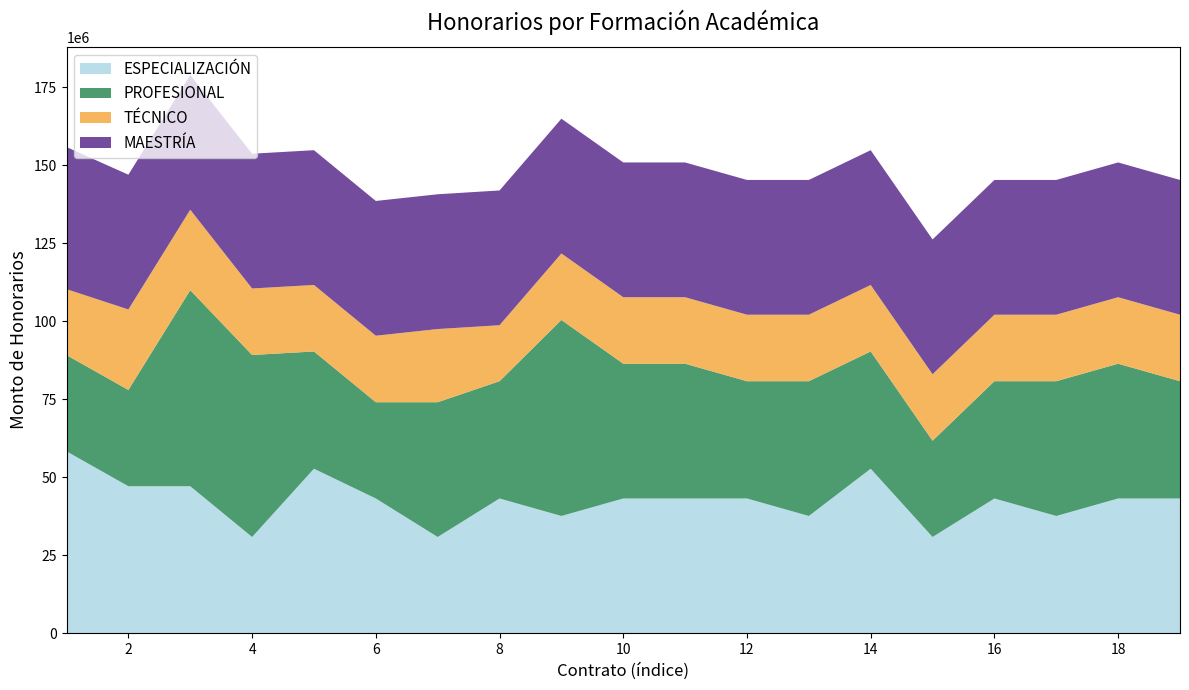

Reading left to right, what are all the values shown in this chart?

ESPECIALIZACIÓN: 1=58304000	2=47124000	3=47124000	4=30850000	5=52734000	6=43197000	7=30855000	8=43197000	9=37587000	10=43197000	11=43197000	12=43197000	13=37587000	14=52734000	15=30855000	16=43197000	17=37587000	18=43197000	19=43197000
PROFESIONAL: 1=30855000	2=30855000	3=62832000	4=58344000	5=37587000	6=30855000	7=43197000	8=37587000	9=62832000	10=43197000	11=43197000	12=37587000	13=43197000	14=37587000	15=30855000	16=37587000	17=43197000	18=43197000	19=37587000
TÉCNICO: 1=21140000	2=25806000	3=25806000	4=21318000	5=21318000	6=21318000	7=23460000	8=17952000	9=21318000	10=21318000	11=21318000	12=21318000	13=21318000	14=21318000	15=21318000	16=21318000	17=21318000	18=21318000	19=21318000
MAESTRÍA: 1=45543000	2=43197000	3=43197000	4=43197000	5=43197000	6=43197000	7=43197000	8=43197000	9=43197000	10=43197000	11=43197000	12=43197000	13=43197000	14=43197000	15=43197000	16=43197000	17=43197000	18=43197000	19=43197000